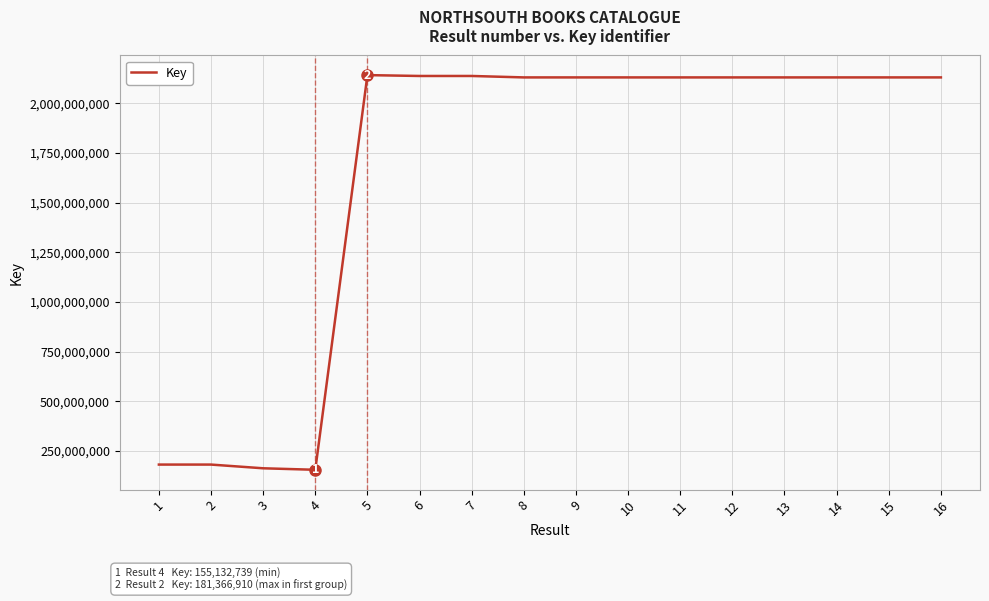

What is the difference between the maximum and minimum values?

1986833802